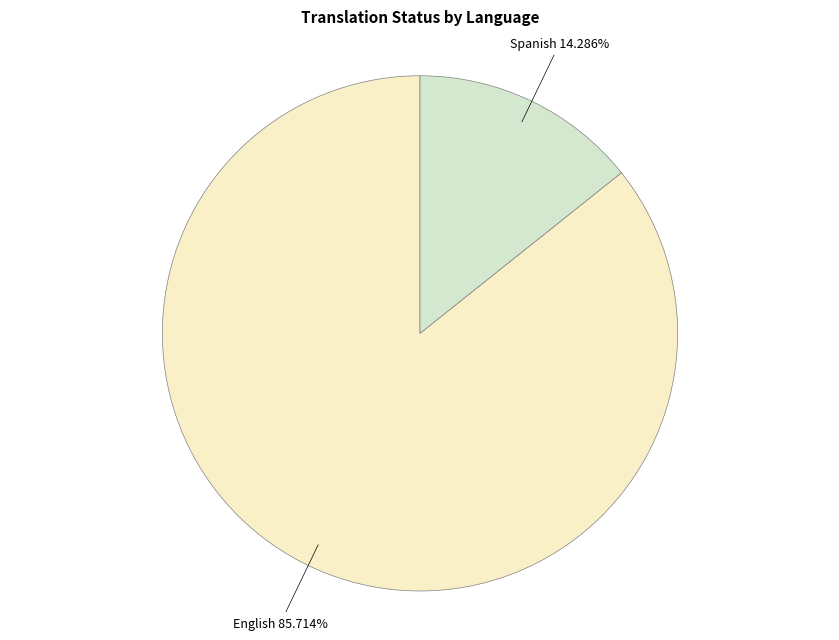

Count the number of slices in the pie.

2